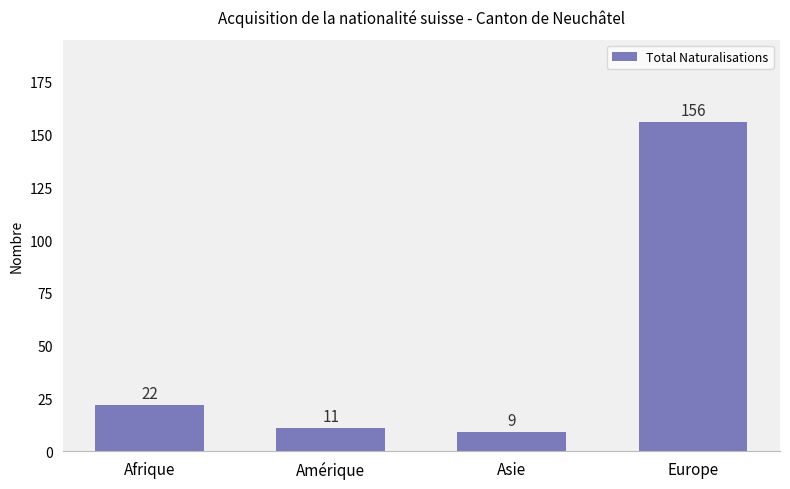

What is the change in value from Afrique to Asie?

-13